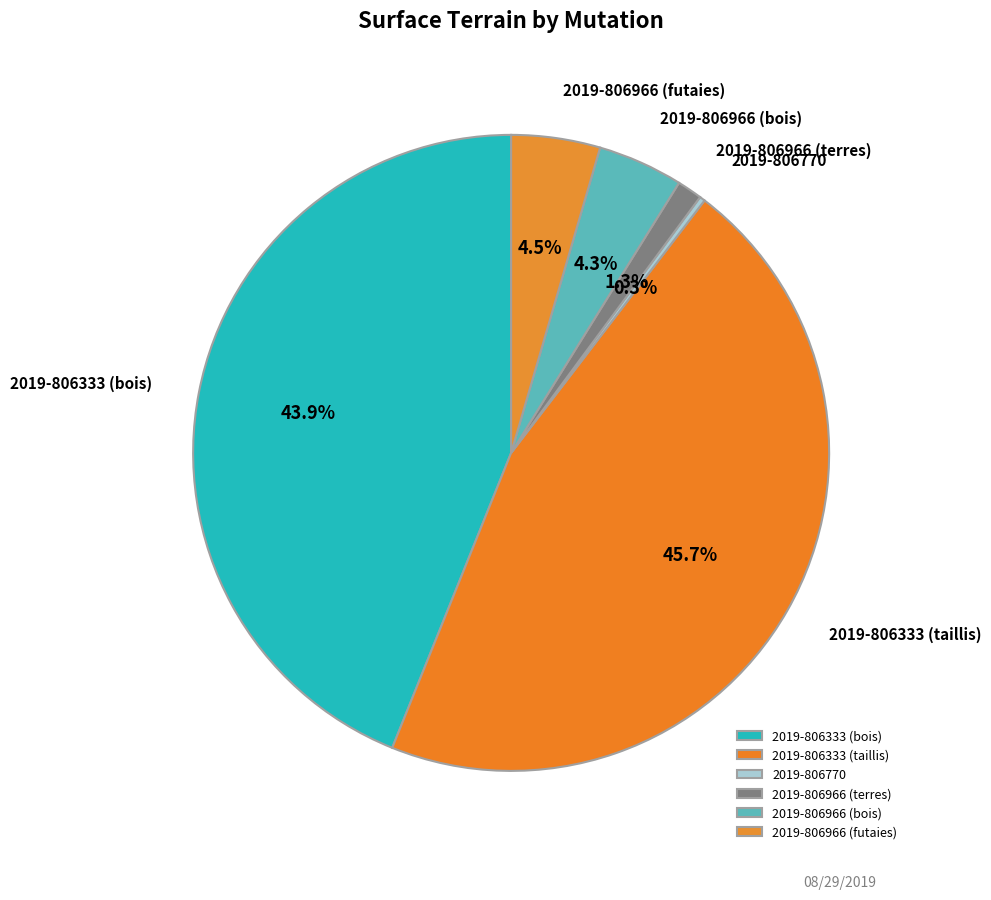

Is there a majority slice in this chart?

No